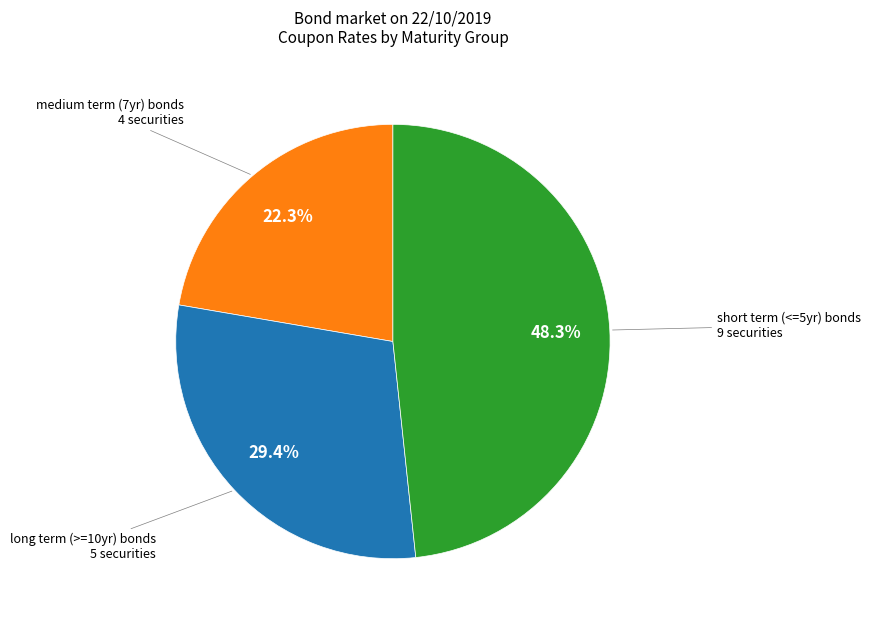

Does any single category account for the majority?

No